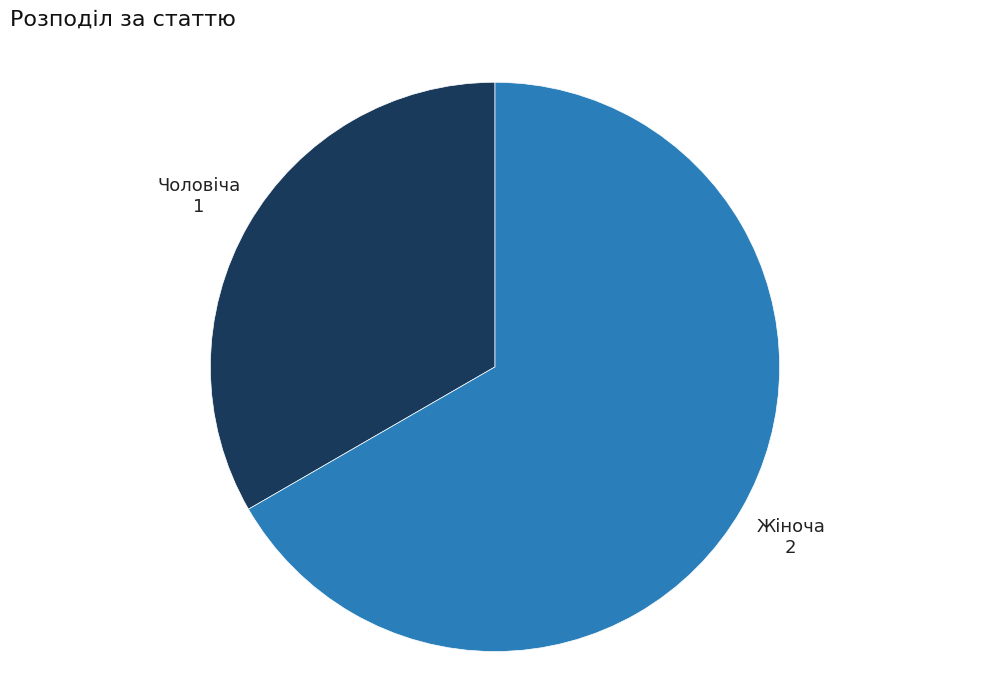

How many slices are in this pie chart?

2